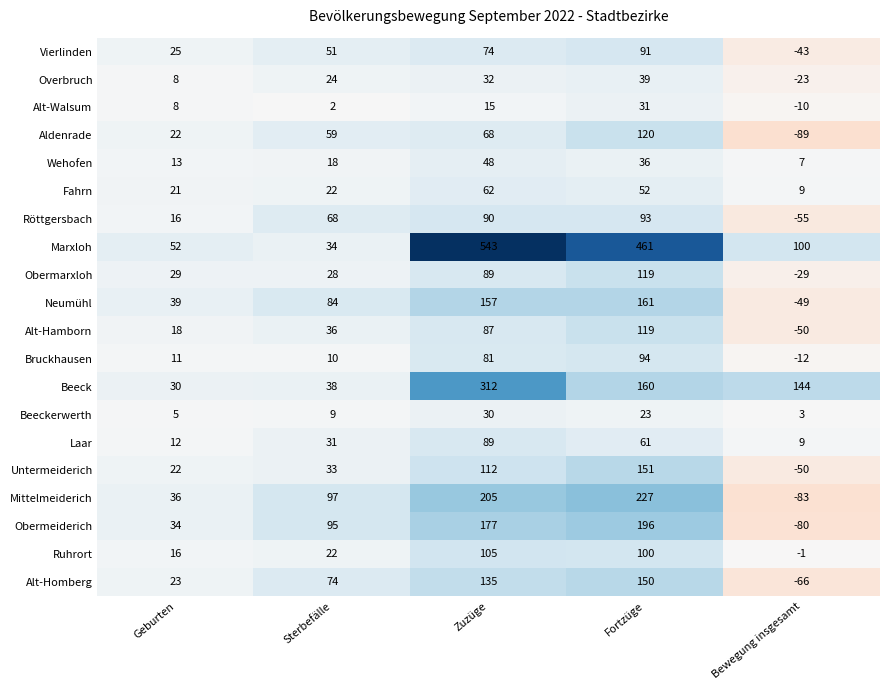

Which label corresponds to the smallest value in the chart?

Bewegung insgesamt